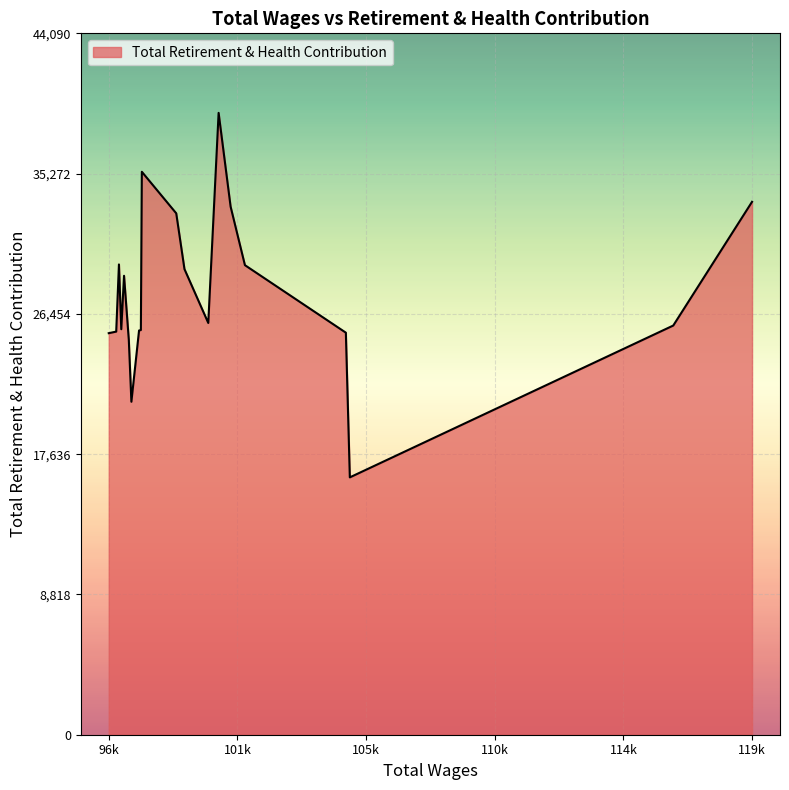

What is the smallest value displayed?

16178